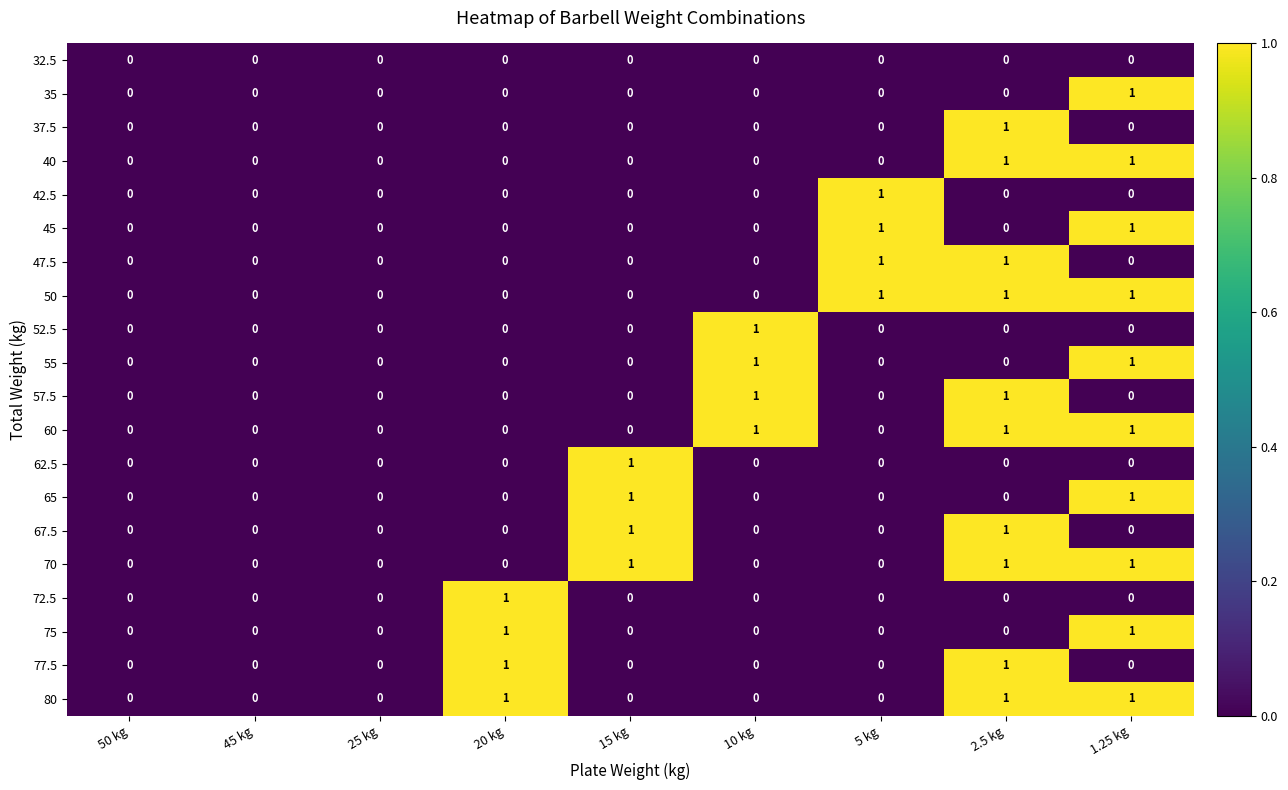

Is it true that 50 equals 0 at 50 kg?

True